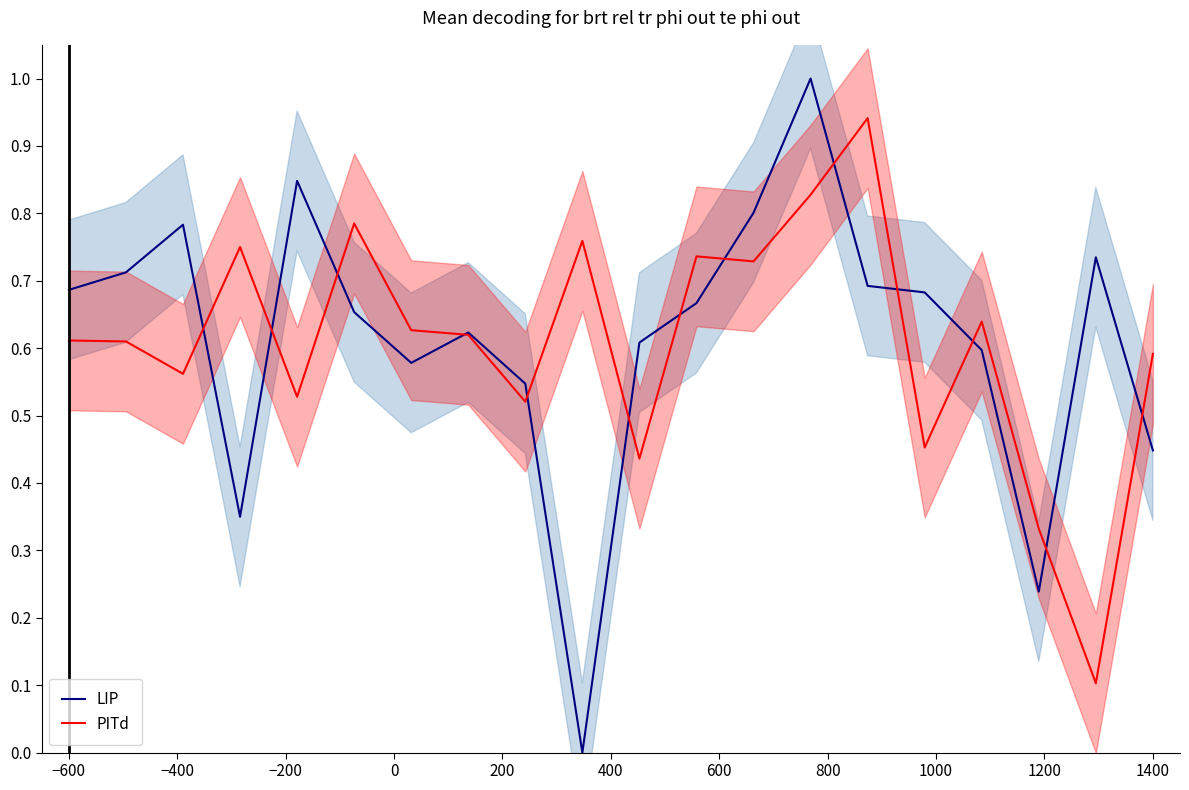

Which series has the largest range (max minus min)?

LIP